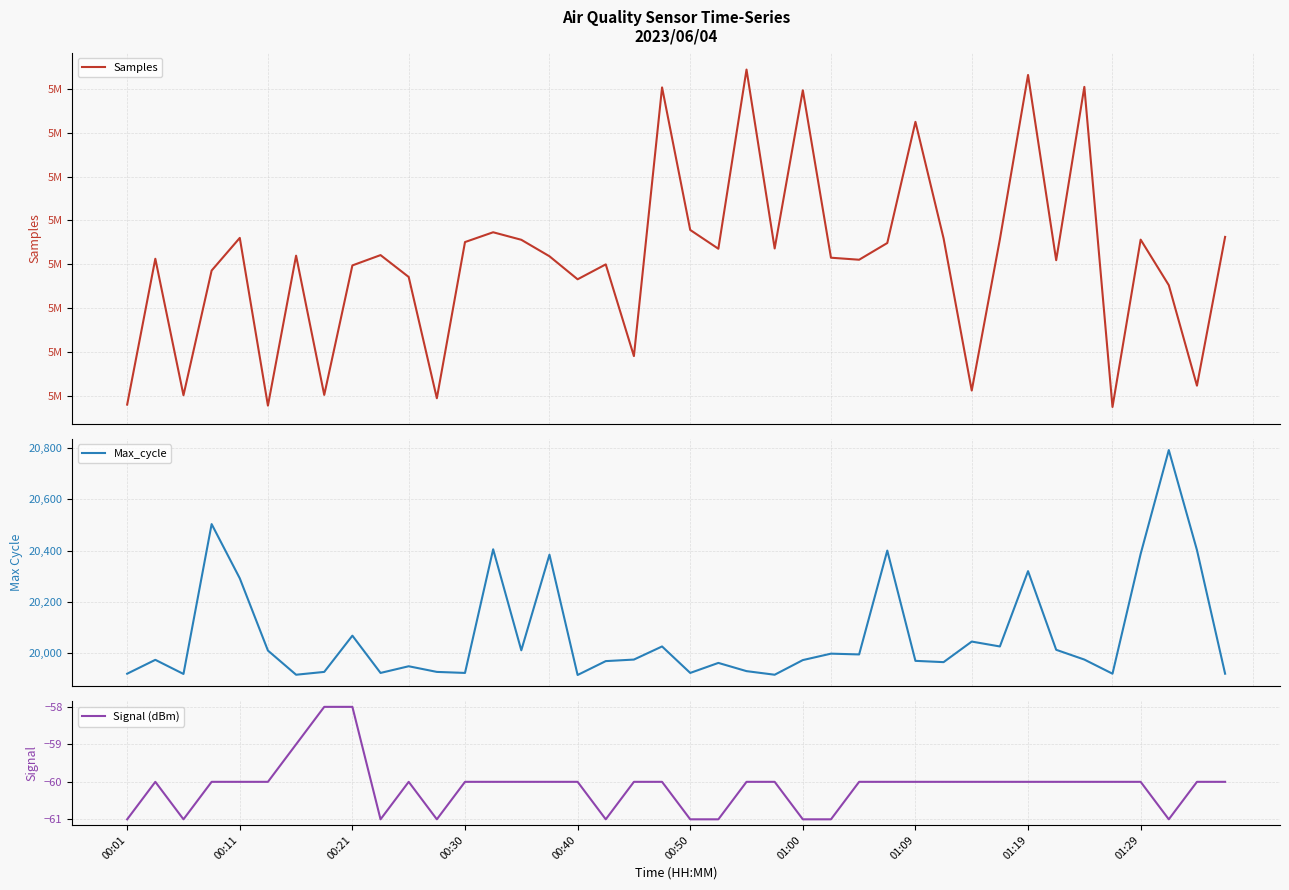

Which series has the largest total across all categories?

Samples